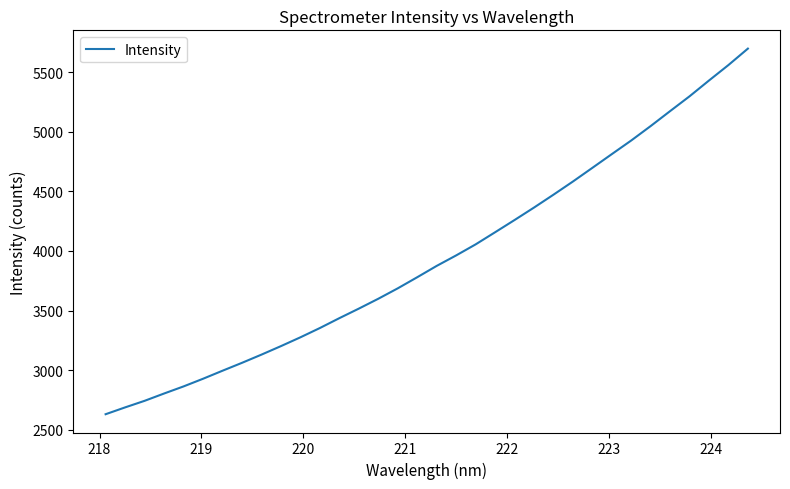

What is the difference between the maximum and minimum values?

3065.8